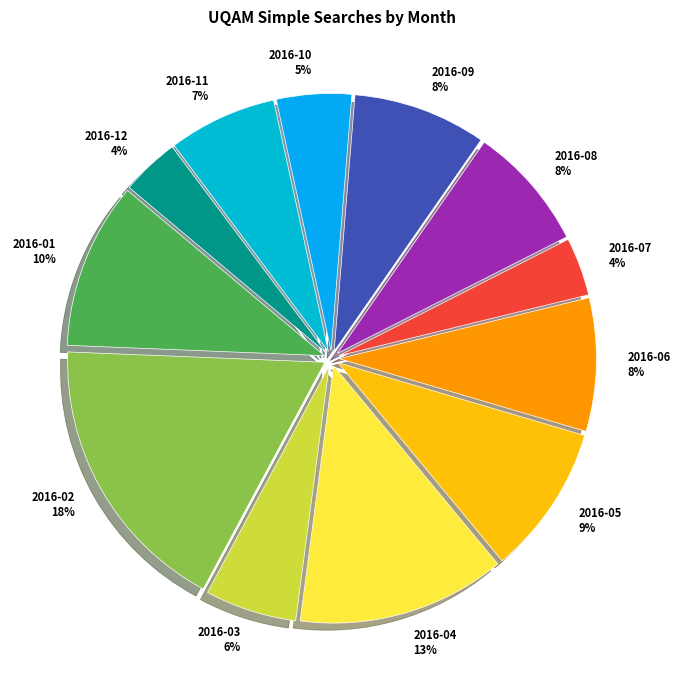

Approximately how many times larger is the value at 2016-12 compared to 2016-10?

0.8